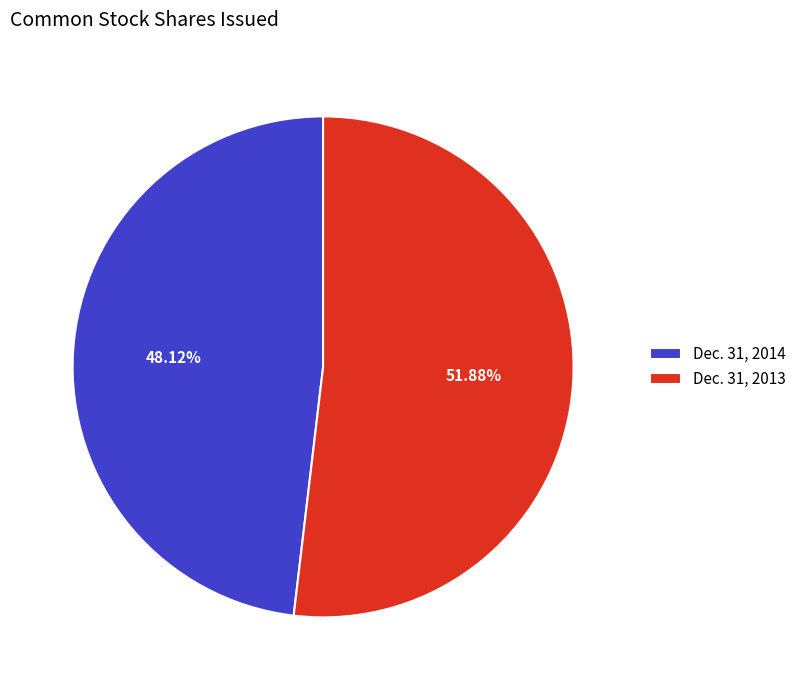

Which slice is the smallest?

Dec. 31, 2014